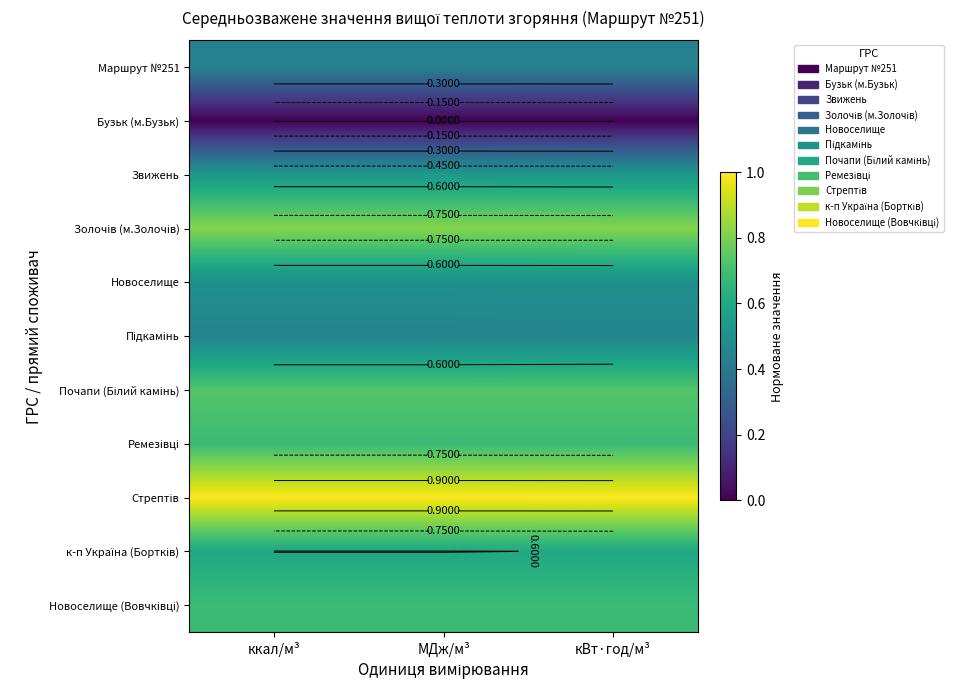

Count the Ремезівці values in the range 0 to 1.

3